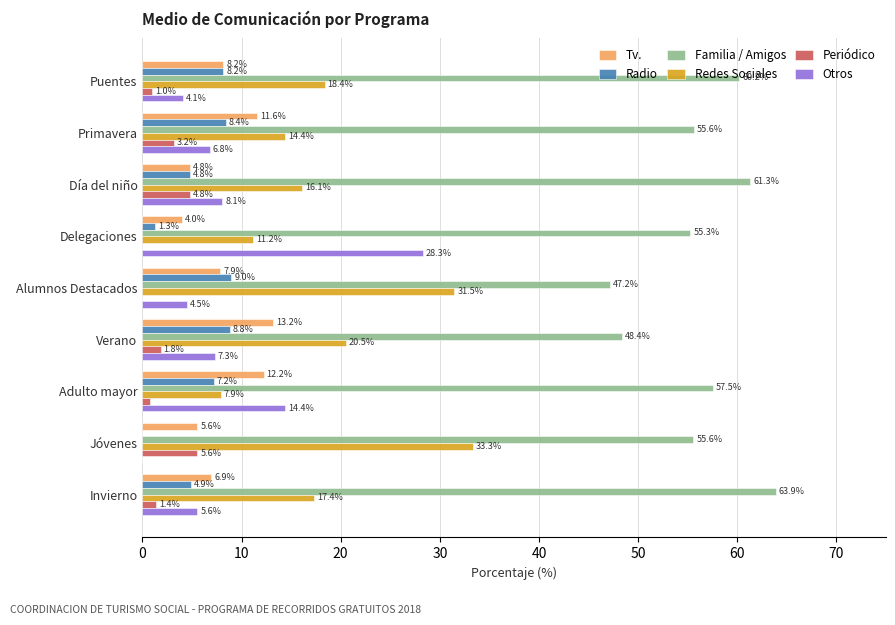

Is the value of Redes Sociales at Jóvenes greater than the value of Otros at Primavera?

Yes